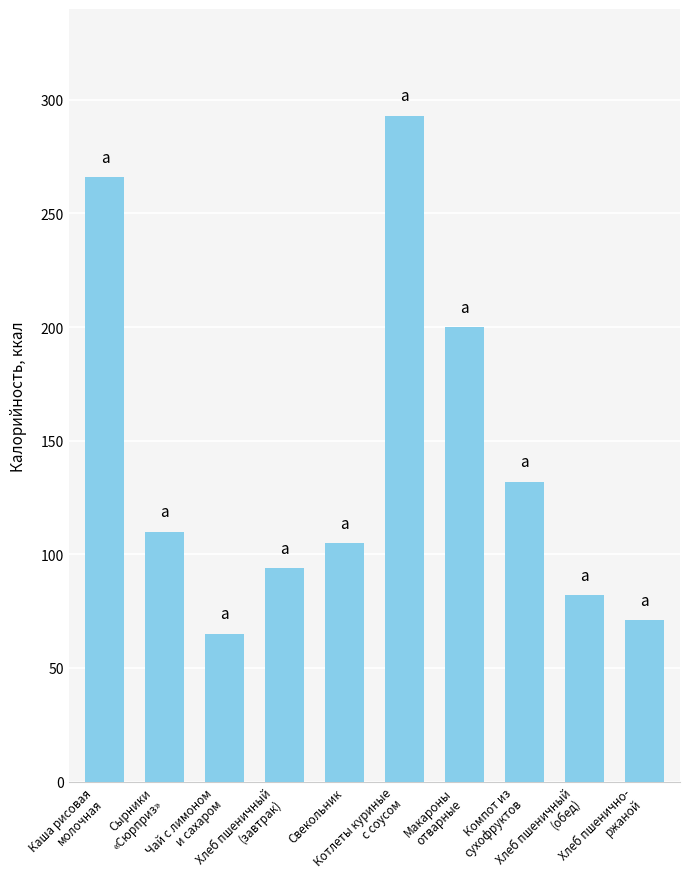

Rank the categories by value from highest to lowest.

Котлеты куриные
с соусом, Каша рисовая
молочная, Макароны
отварные, Компот из
сухофруктов, Сырники
«Сюрприз», Свекольник, Хлеб пшеничный
(завтрак), Хлеб пшеничный
(обед), Хлеб пшенично-
ржаной, Чай с лимоном
и сахаром